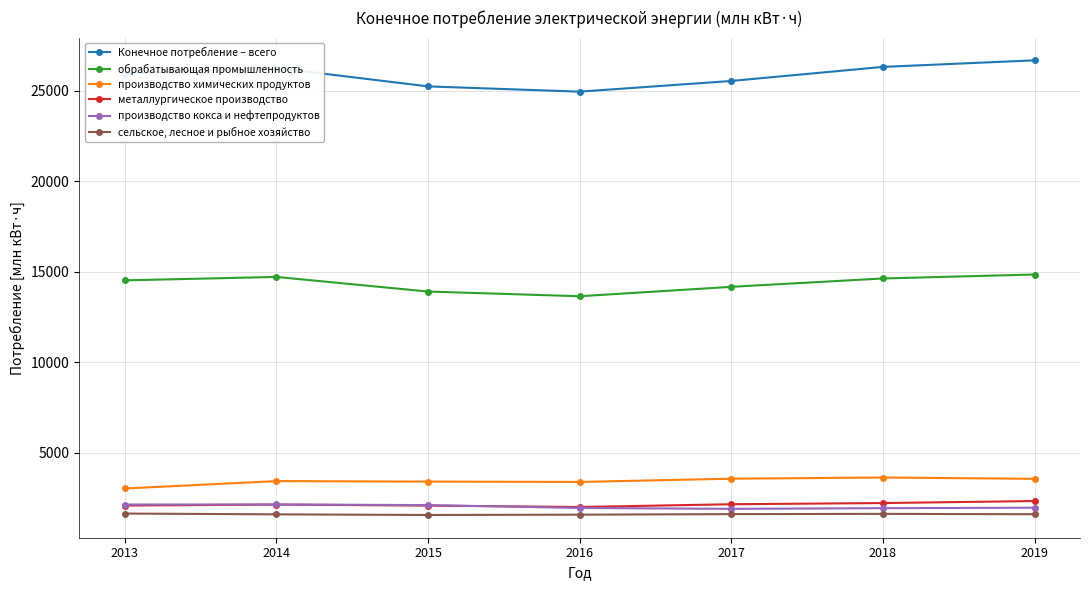

Which series has the widest spread of values?

Конечное потребление – всего